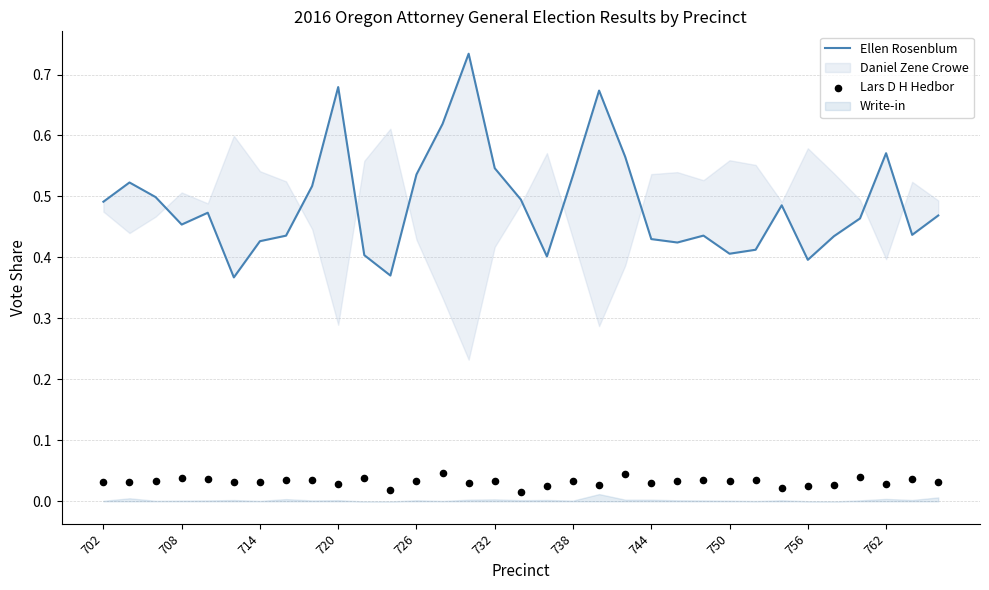

At how many categories does at least one series exceed 0?

33